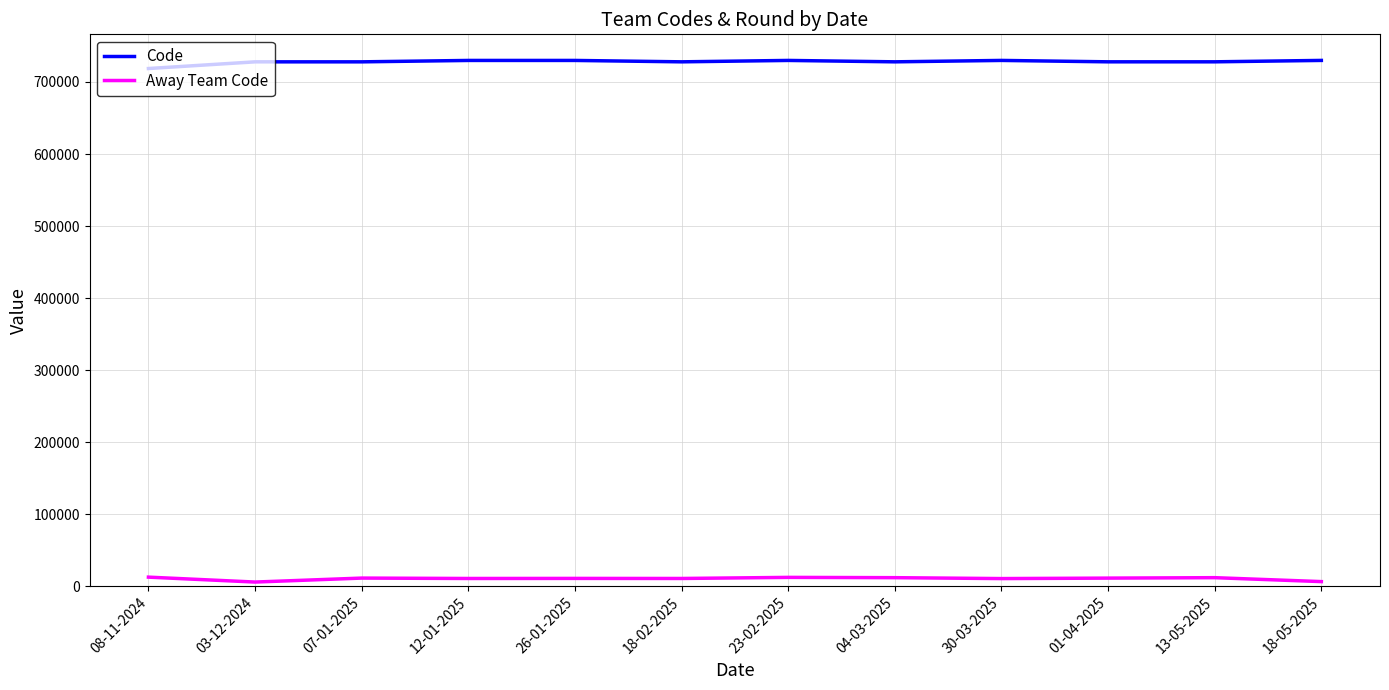

What is the greatest value displayed?

729951